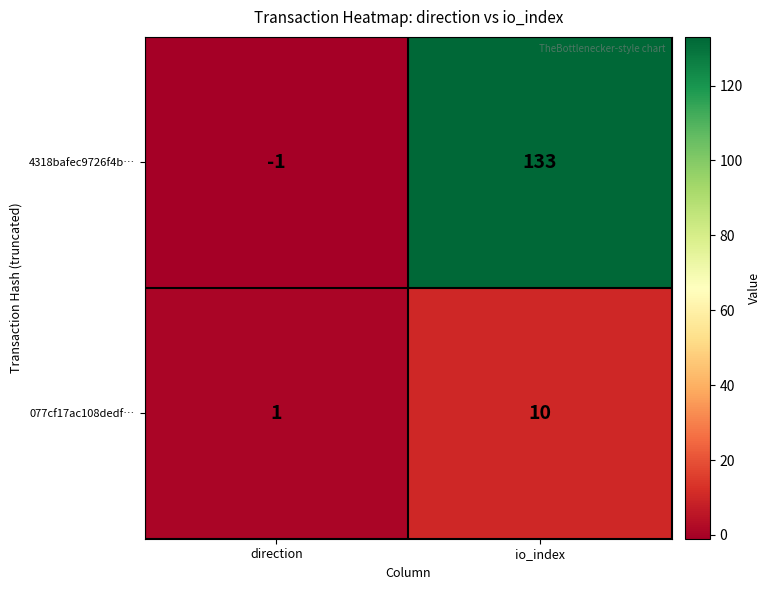

Which category has the highest value across all series?

io_index